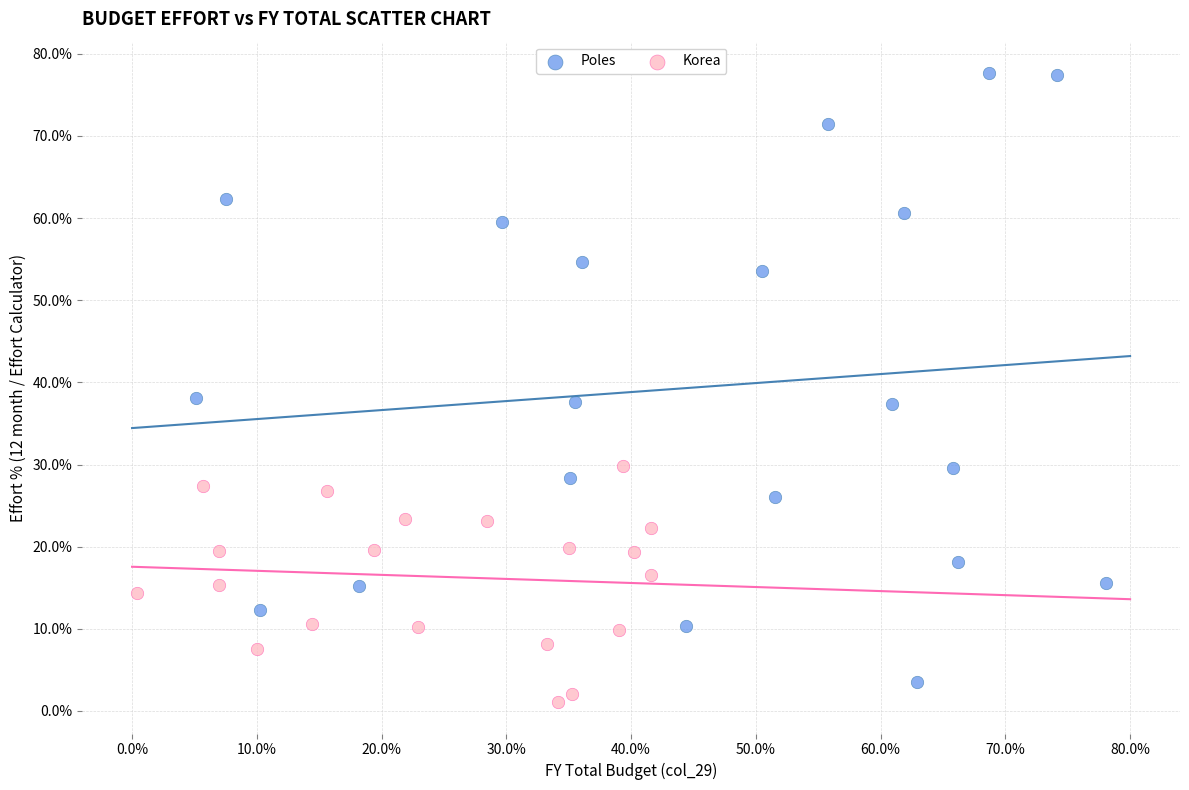

Which series contains the highest Y value?

Poles